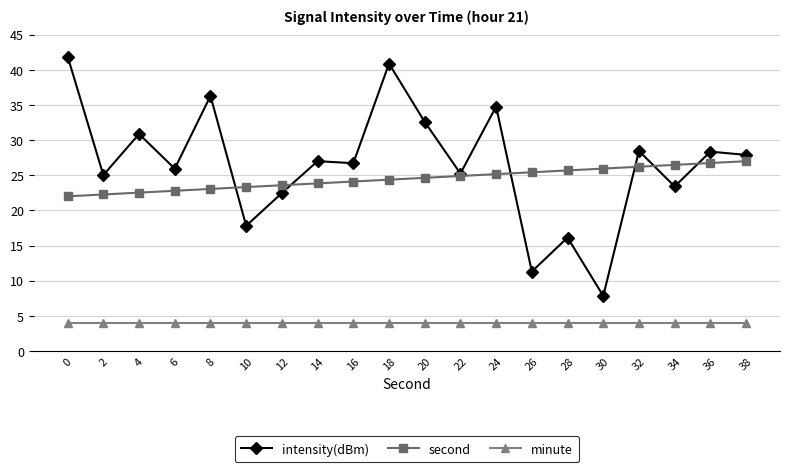

What is the value of the second point at the 10th from the left?

24.4